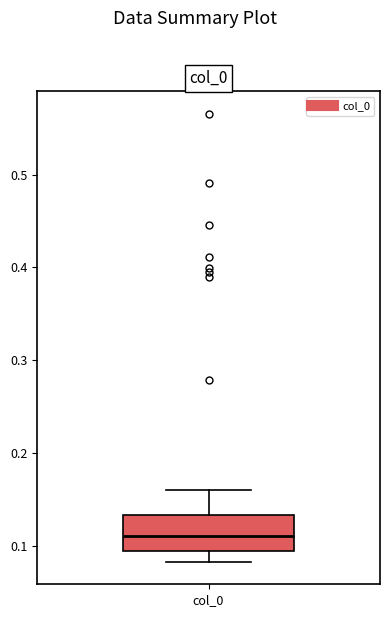

Read this box plot against the y-axis: the position of the median line, the range covered by the box, and the ends of both whiskers. The values are not printed on the chart, so give them approximately, as read against the axis.

median 0.11, box 0.09 to 0.13, whiskers 0.08 to 0.16